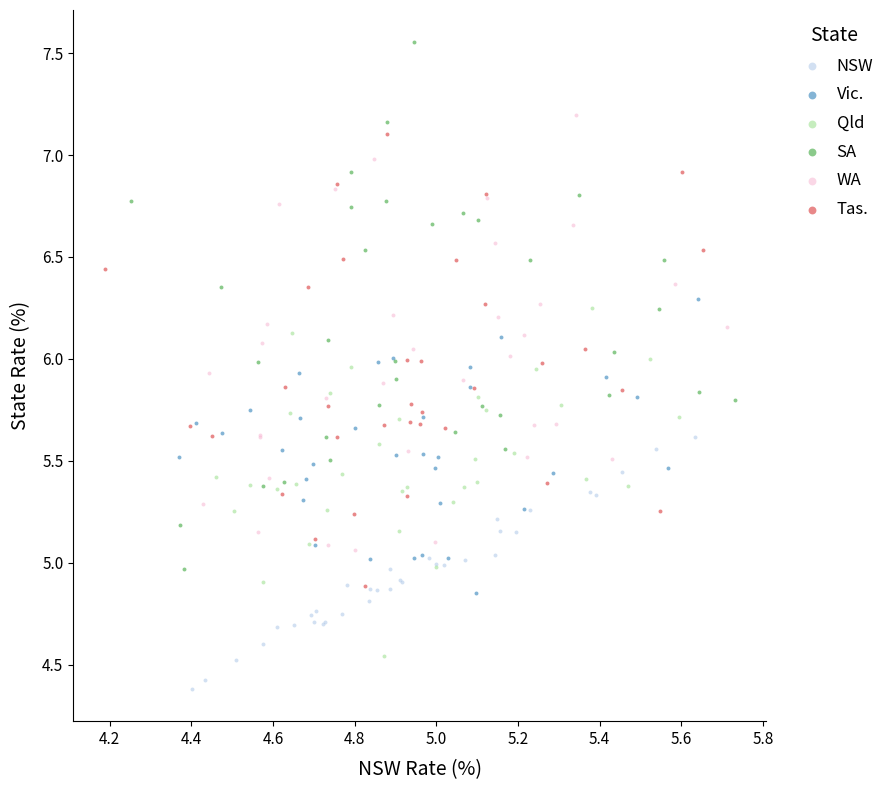

Which series reaches the minimum Y coordinate?

NSW